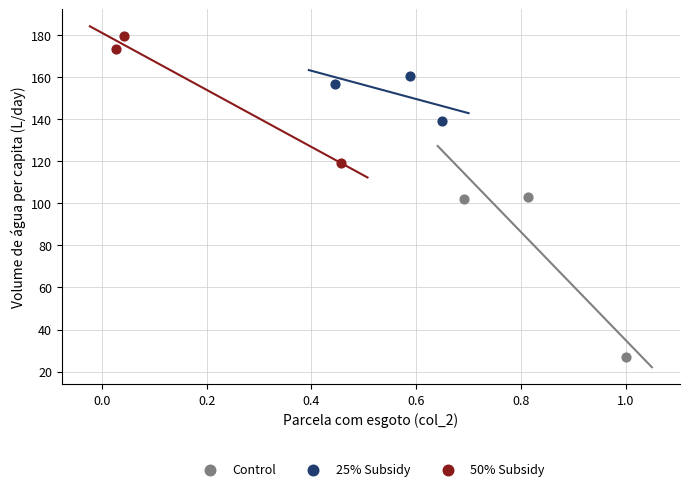

Which series contains the lowest Y value?

Control